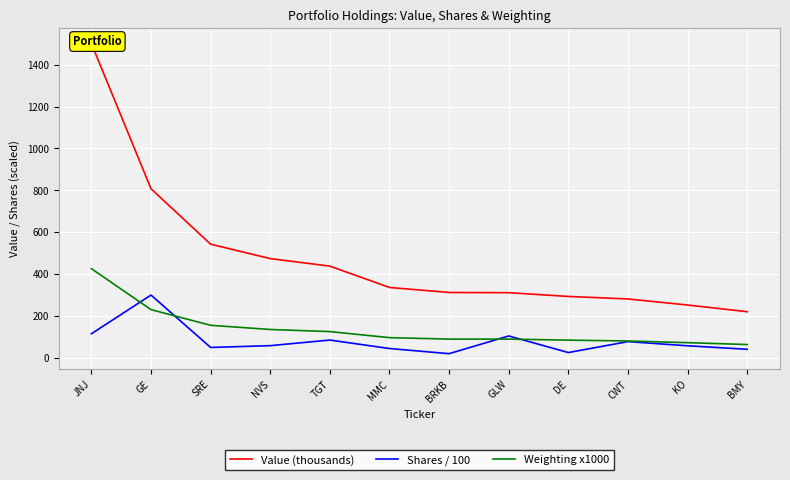

What is the minimum value shown in the chart?

18.3